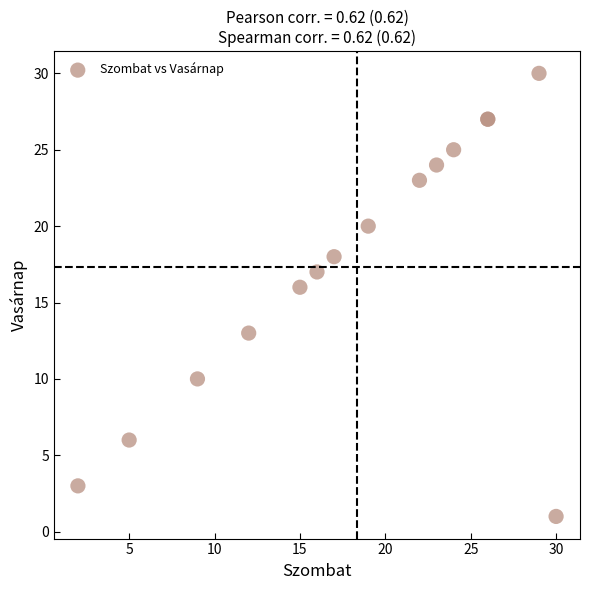

What Y value in the scatter plot is closest to 15?

16